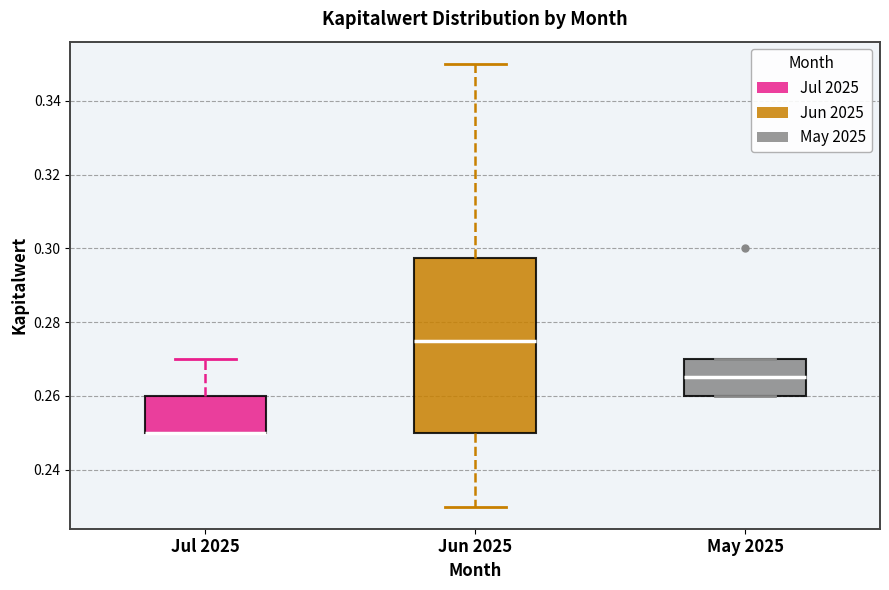

Reading left to right, transcribe this box plot: for each box, give where its median line is, the range the box spans, and where its two whiskers end, as read against the y-axis. The values are not printed on the chart, so give them approximately, as read against the axis.

Jul 2025: median 0.250 (drawn on the box's lower edge), box 0.250 to 0.260, whiskers 0.250 to 0.270
Jun 2025: median 0.276, box 0.250 to 0.298, whiskers 0.230 to 0.350
May 2025: median 0.266, box 0.260 to 0.270, whiskers 0.260 to 0.270